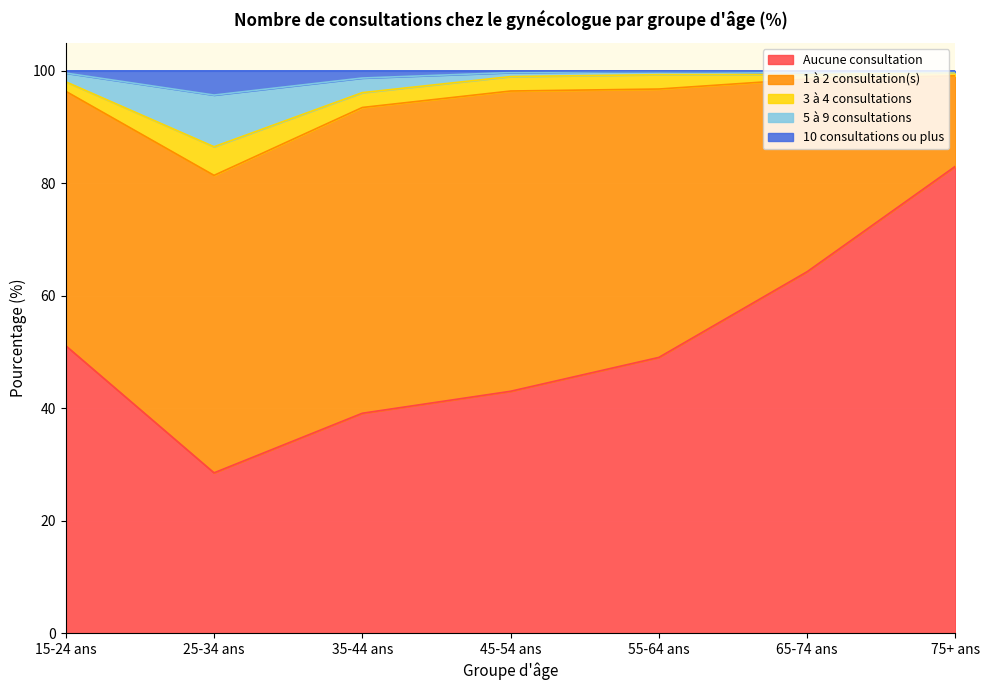

True or false: Aucune consultation has a value of 39.1 at 35-44 ans.

True